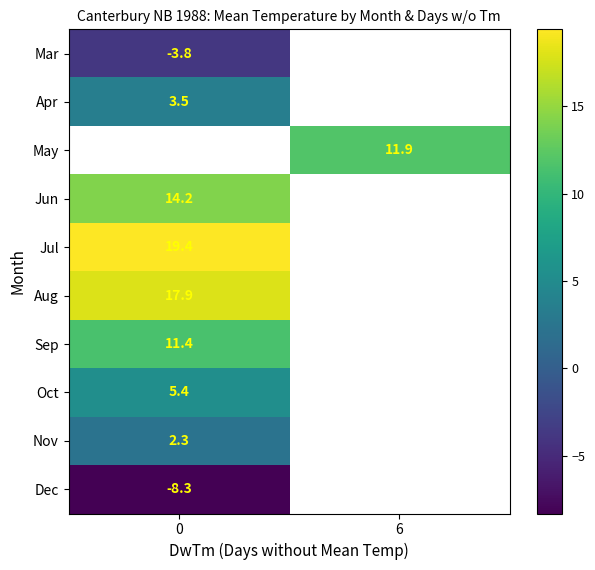

The value of row_5 at 0 is 17.9. True or false?

True